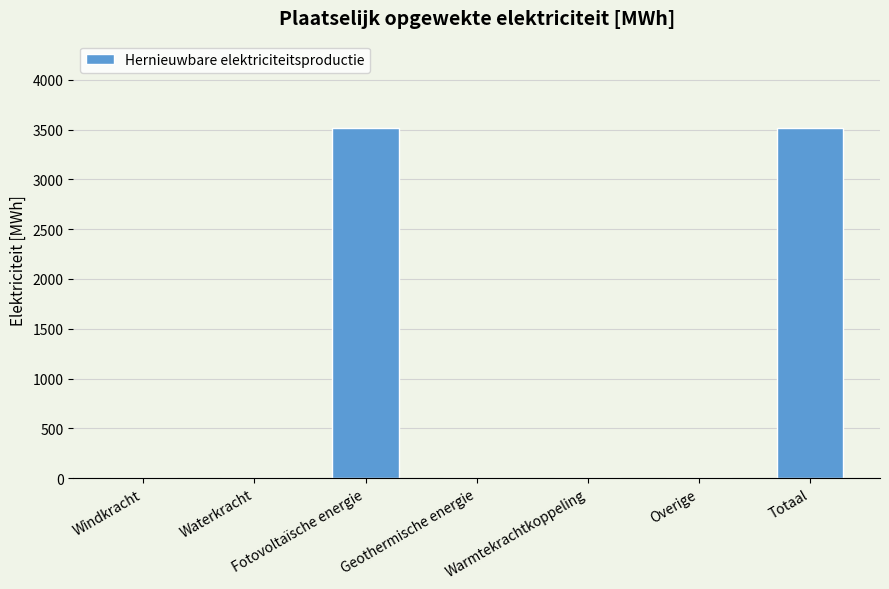

What value does the data have at Totaal?

3514.8